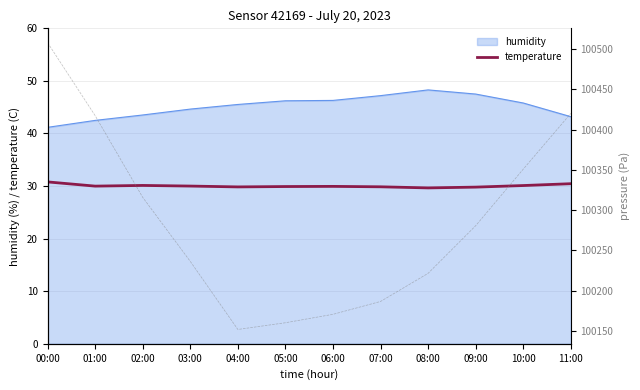

How many lines are shown in the chart?

2